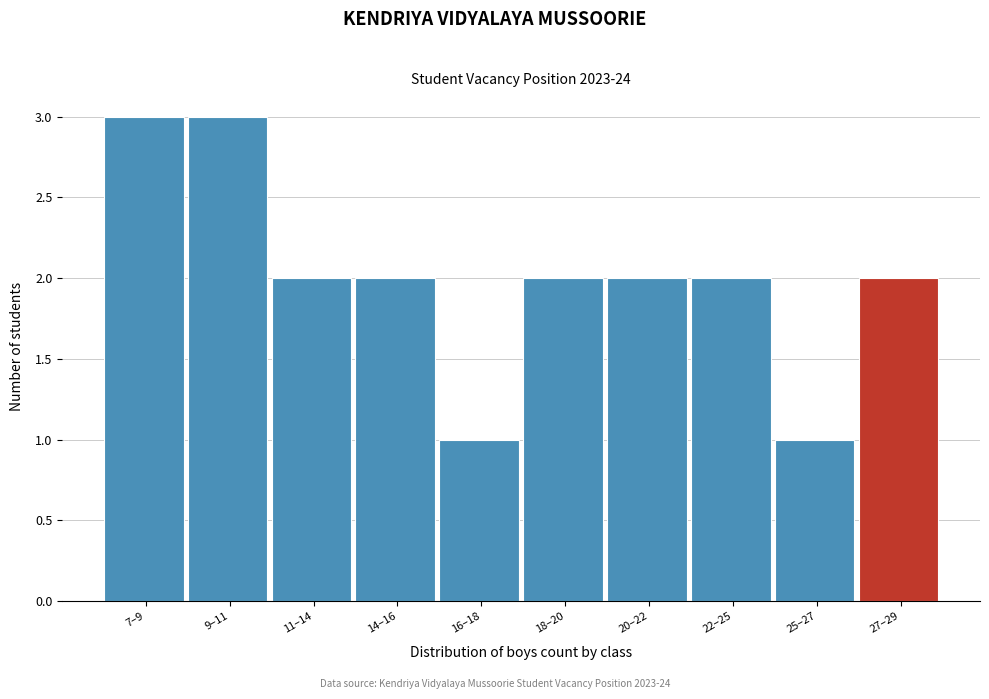

Reading left to right, extract all data points from this chart.

7–9=3	9–11=3	11–14=2	14–16=2	16–18=1	18–20=2	20–22=2	22–25=2	25–27=1	27–29=2